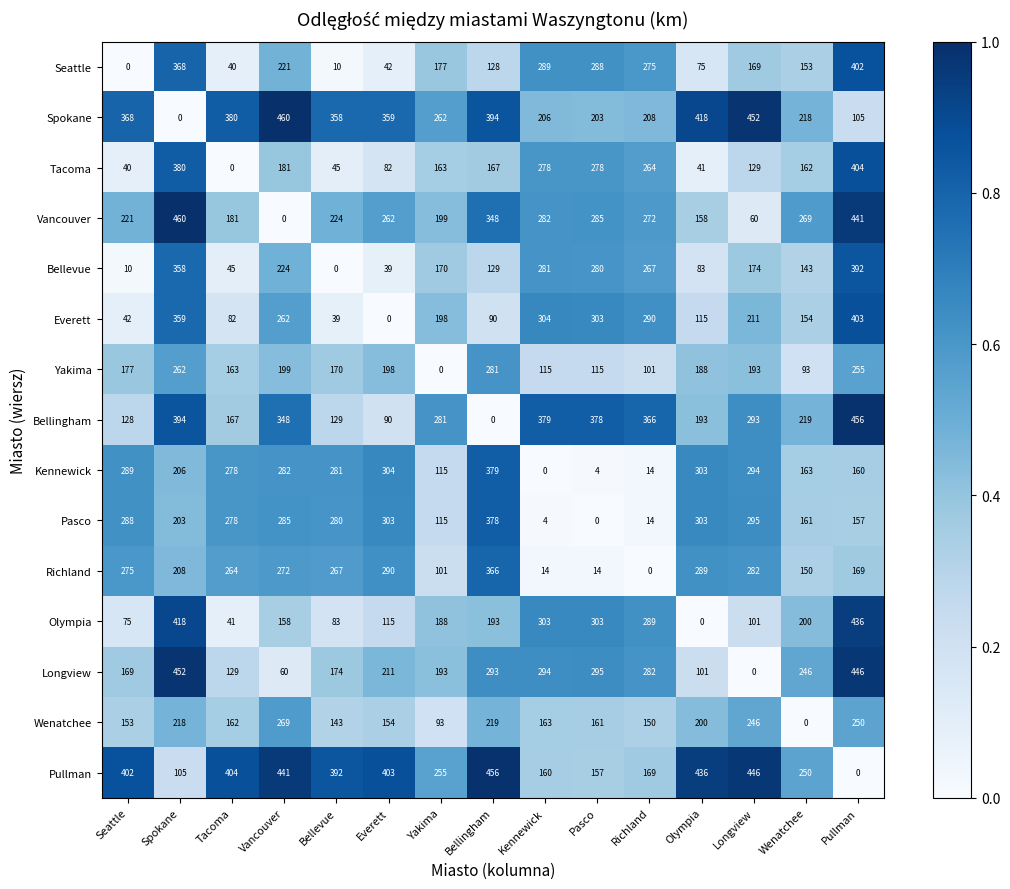

Which series has the largest total across all categories?

Pullman